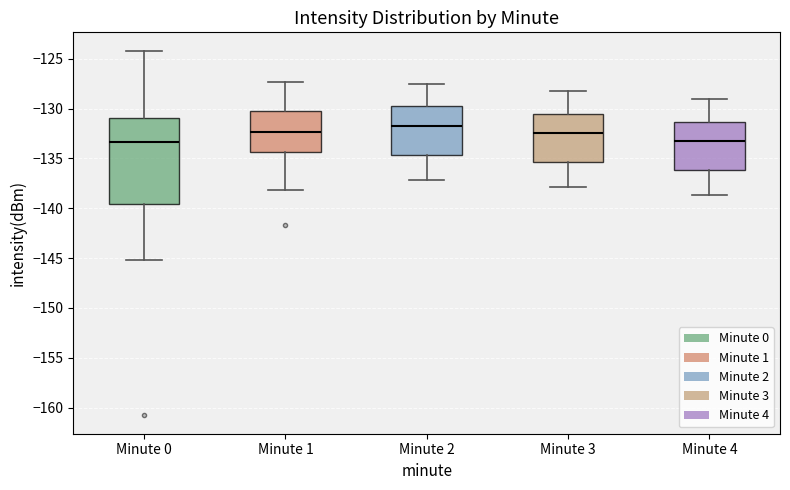

Reading left to right, transcribe this box plot: for each box, give where its median line is, the range the box spans, and where its two whiskers end, as read against the y-axis. The values are not printed on the chart, so give them approximately, as read against the axis.

Minute 0: median -133.5, box -139.5 to -131.0, whiskers -145.0 to -124.0
Minute 1: median -132.5, box -134.5 to -130.0, whiskers -138.0 to -127.5
Minute 2: median -131.5, box -134.5 to -129.5, whiskers -137.0 to -127.5
Minute 3: median -132.5, box -135.5 to -130.5, whiskers -138.0 to -128.0
Minute 4: median -133.0, box -136.0 to -131.5, whiskers -138.5 to -129.0